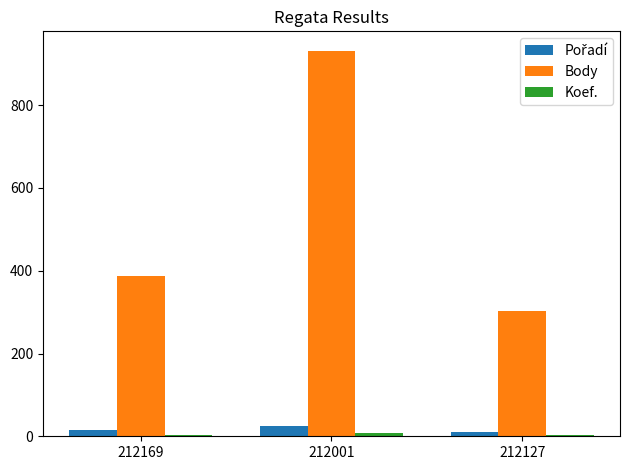

List the labels in order of Body value, smallest first.

212127, 212169, 212001